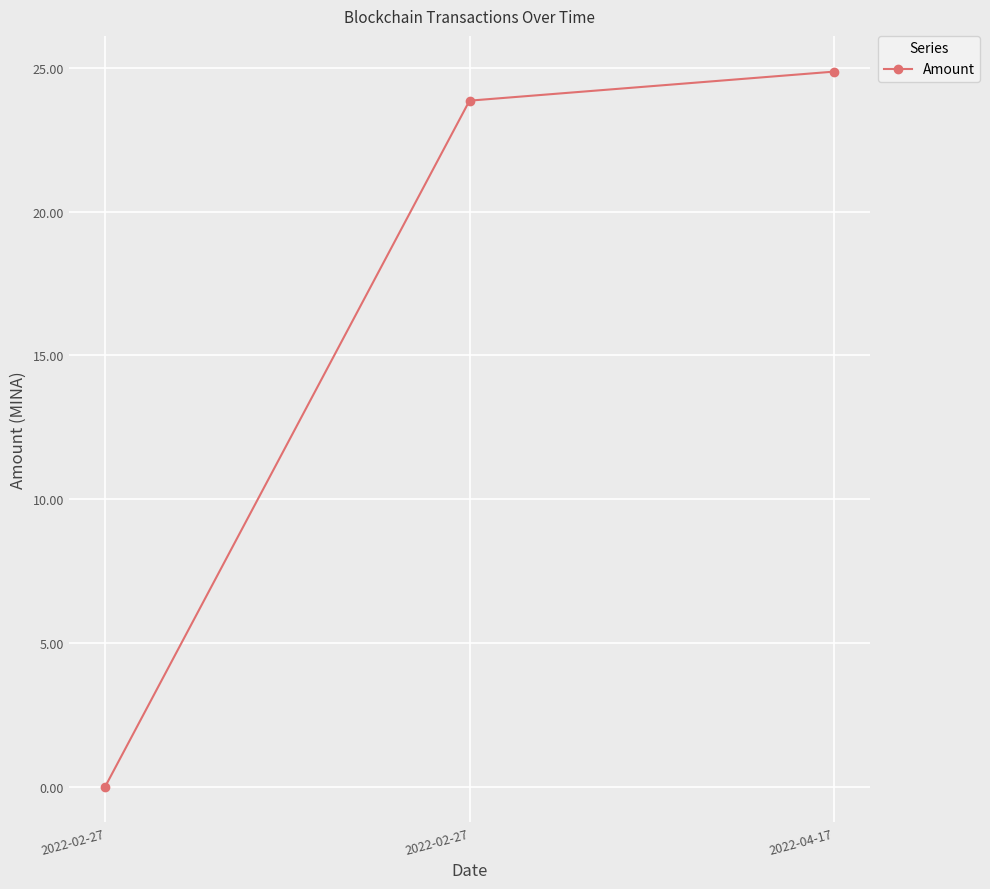

What is the difference between the values at 2022-02-27 and 2022-04-17?

24.9